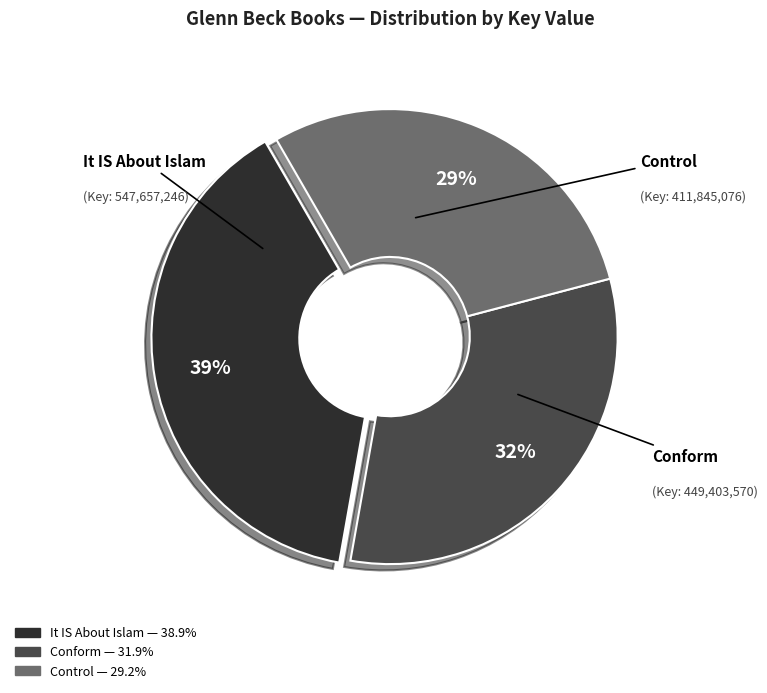

True or false: Conform accounts for 18% of the total.

False